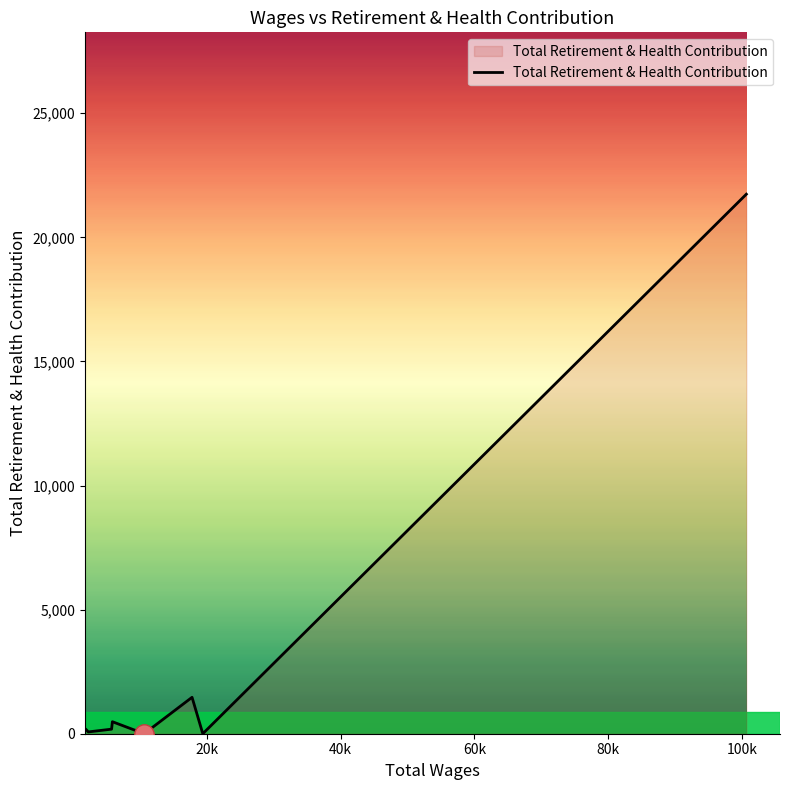

What is the greatest value displayed?

21739